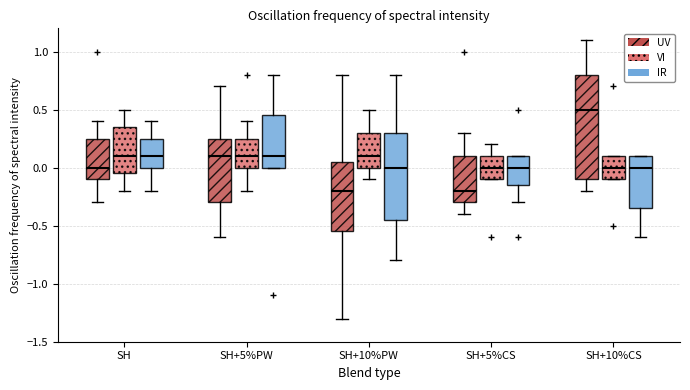

Where does the median line of the box for SH+5%PW (IR) sit on the y-axis? The values are not printed on the chart, so give them approximately, as read against the axis.

0.10